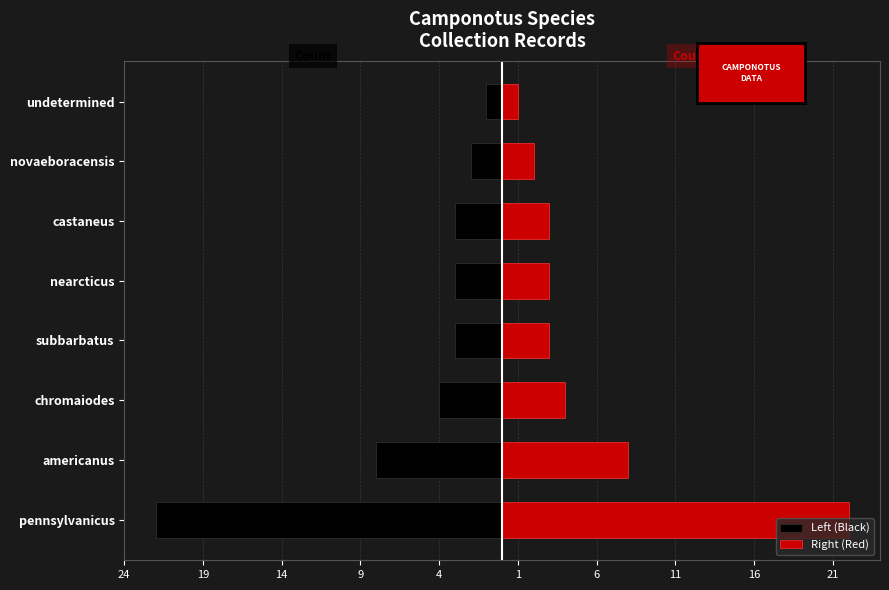

Is the value of Left (Black) at nearcticus greater than the value of Right (Red) at subbarbatus?

No